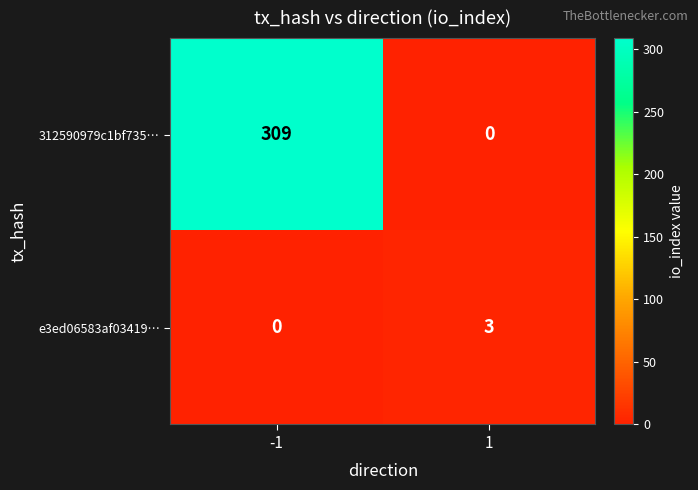

What is the approximate value of e3ed06583af03419… at 1?

3